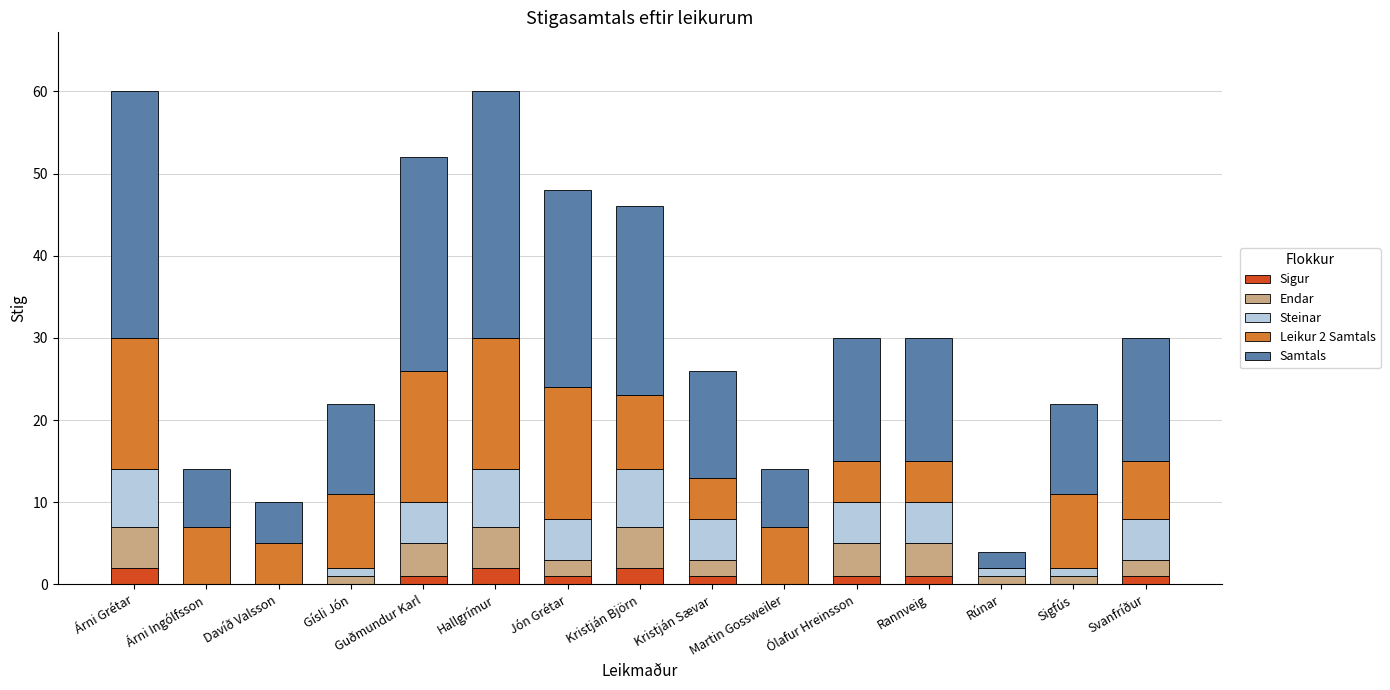

What is the sum of all Sigur values?

12